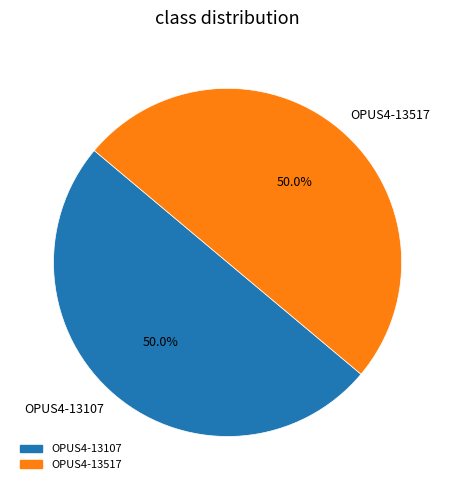

What portion of the pie excludes OPUS4-13107?

50.0%